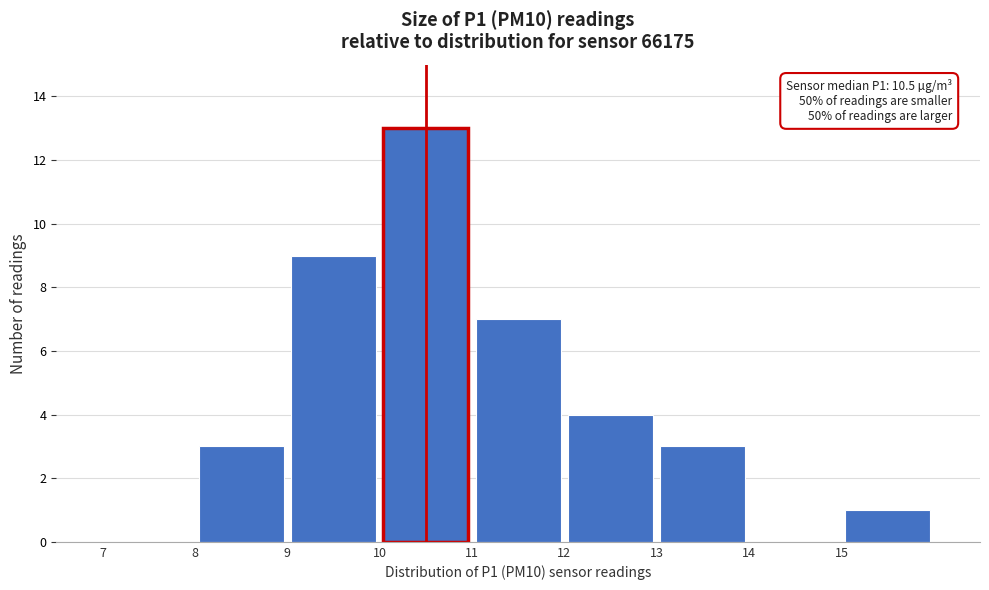

Over which range of the x-axis is the bar tallest?

10 to 11